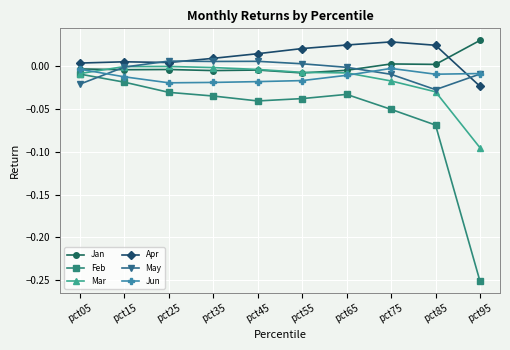

Is it true that Jan equals -0.0 at pct65?

True